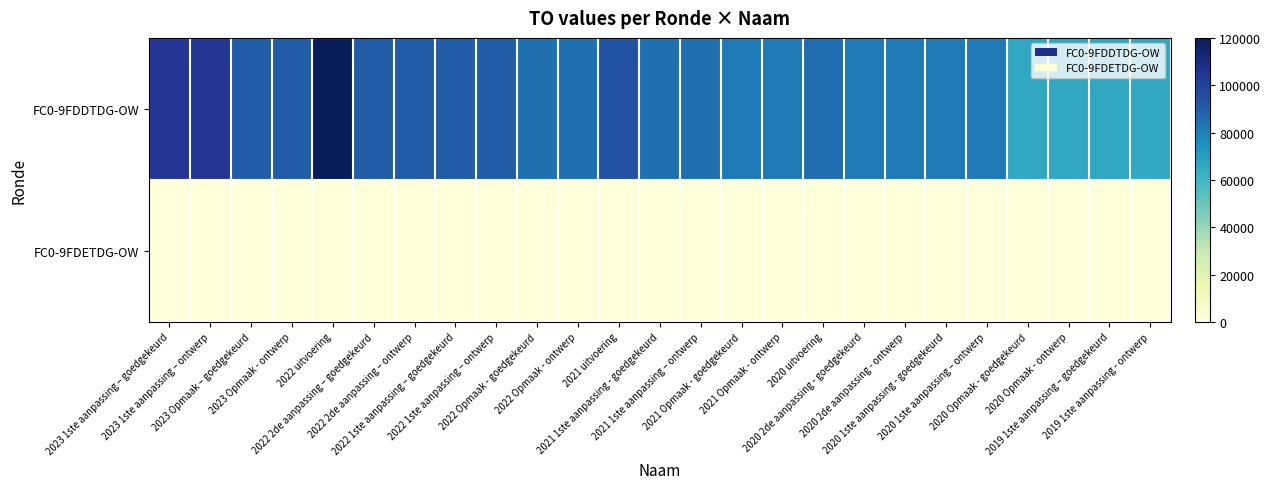

What is the difference between the highest and lowest values at 2022 1ste aanpassing – ontwerp?

90502